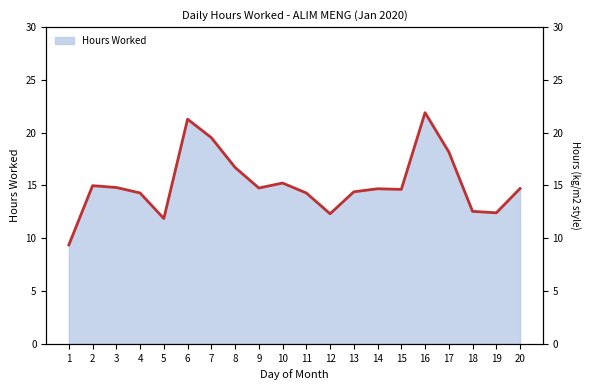

What is the minimum value shown in the chart?

9.4